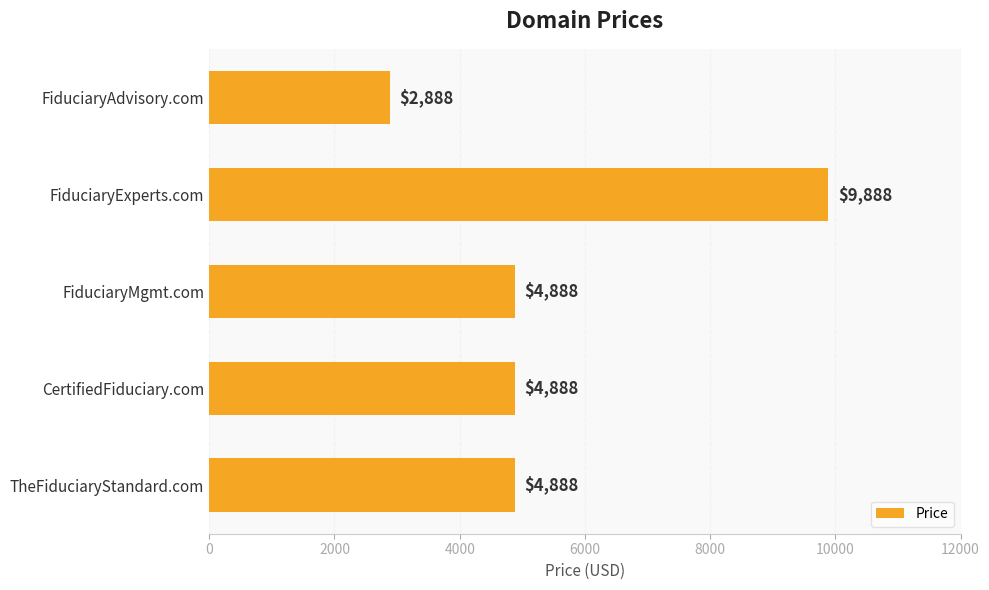

How many series are shown in this chart?

1